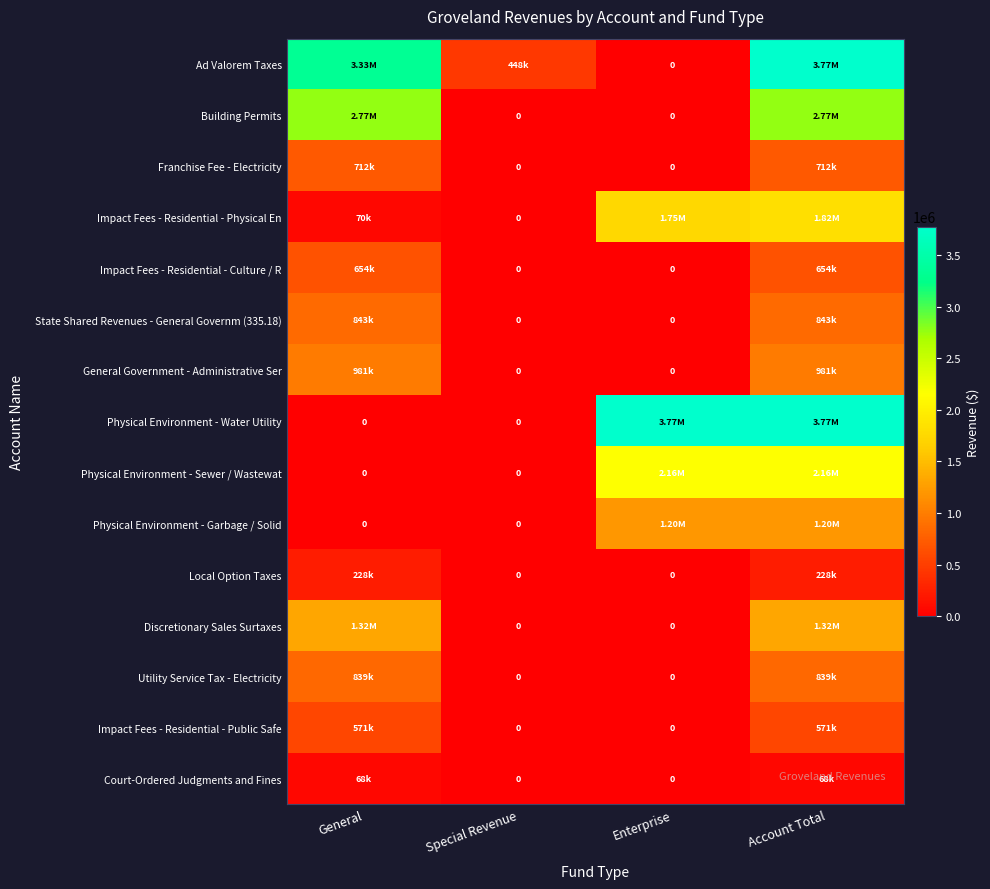

Is the value of Court-Ordered Judgments and Fines at General greater than the value of Utility Service Tax - Electricity at Special Revenue?

Yes